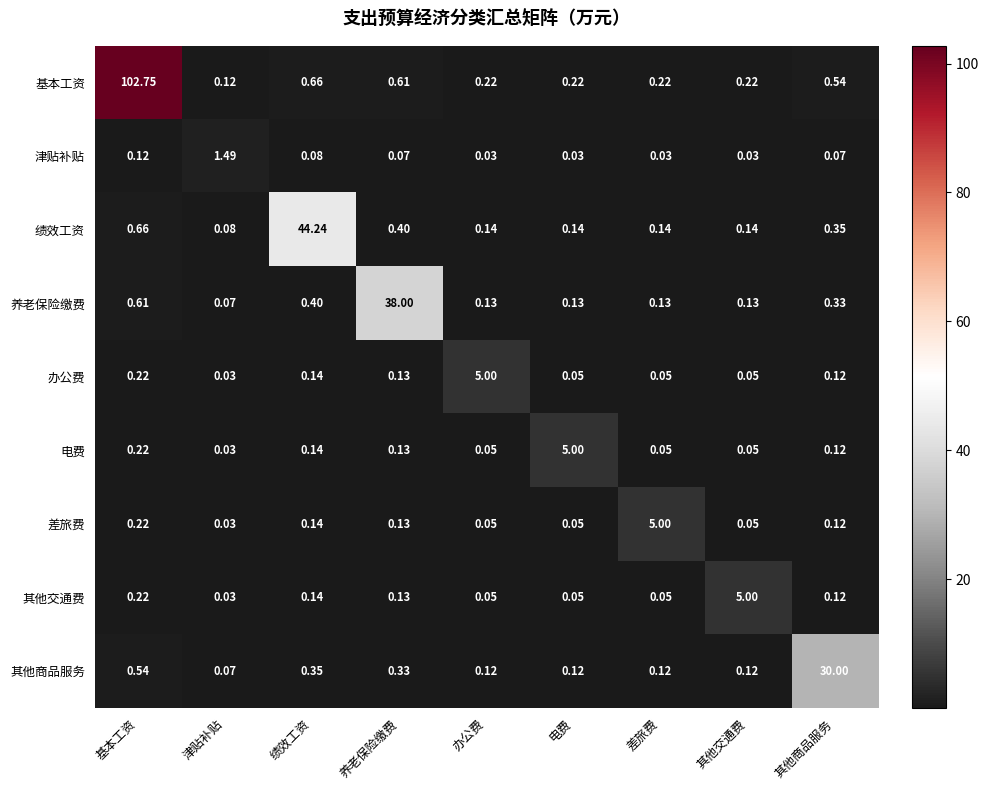

What is the total value across all series at 基本工资?

105.6